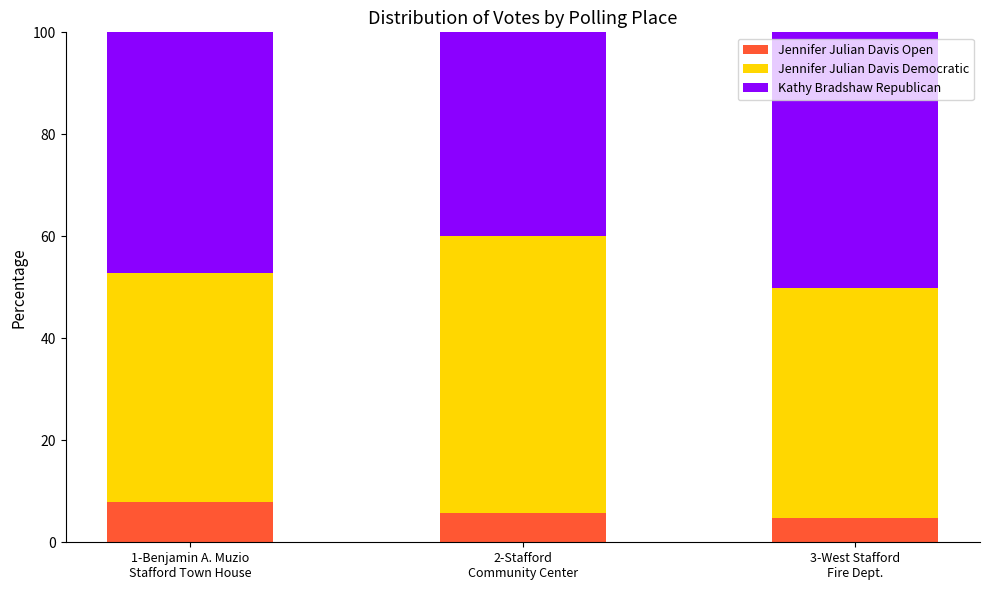

What is the difference between the maximum and minimum values in the Jennifer Julian Davis Open series?

3.2